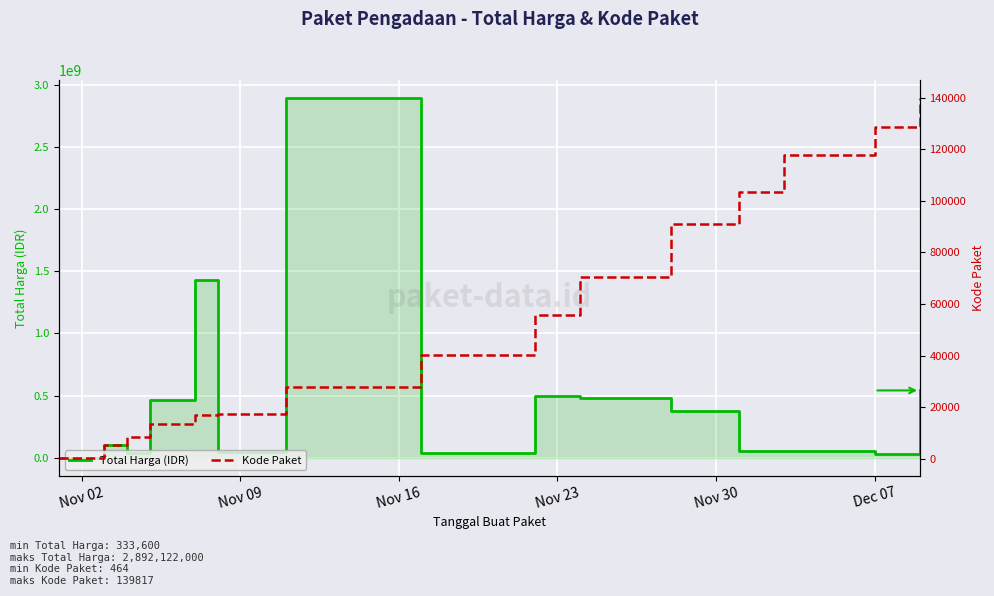

Reading left to right, extract all data points from this chart.

Total Harga (IDR): 333600	98772570	34000000	464002100	1425867900	49730040	2892122000	34292000	493000000	477600000	373404000	56152800	51601000	27412000	541071000
Kode Paket: 464	5449	8530	13652	16823	17272	27891	40112	55826	70453	91101	103541	117783	128516	139817